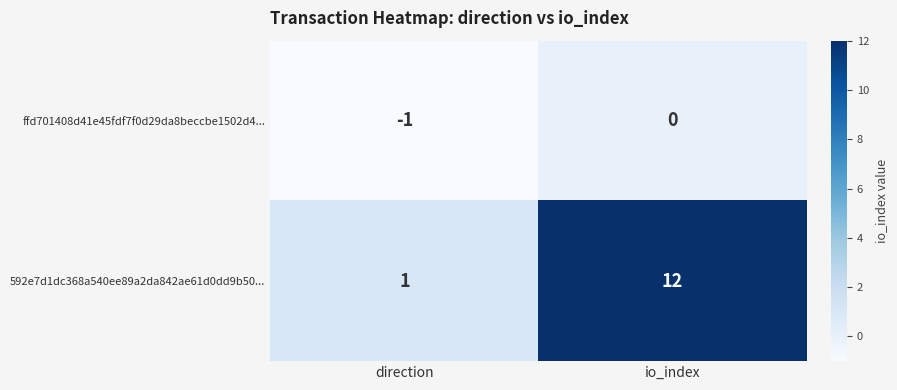

What is the difference between the 592e7d1dc368a540ee89a2da842ae61d0dd9b50... values at io_index and direction?

11